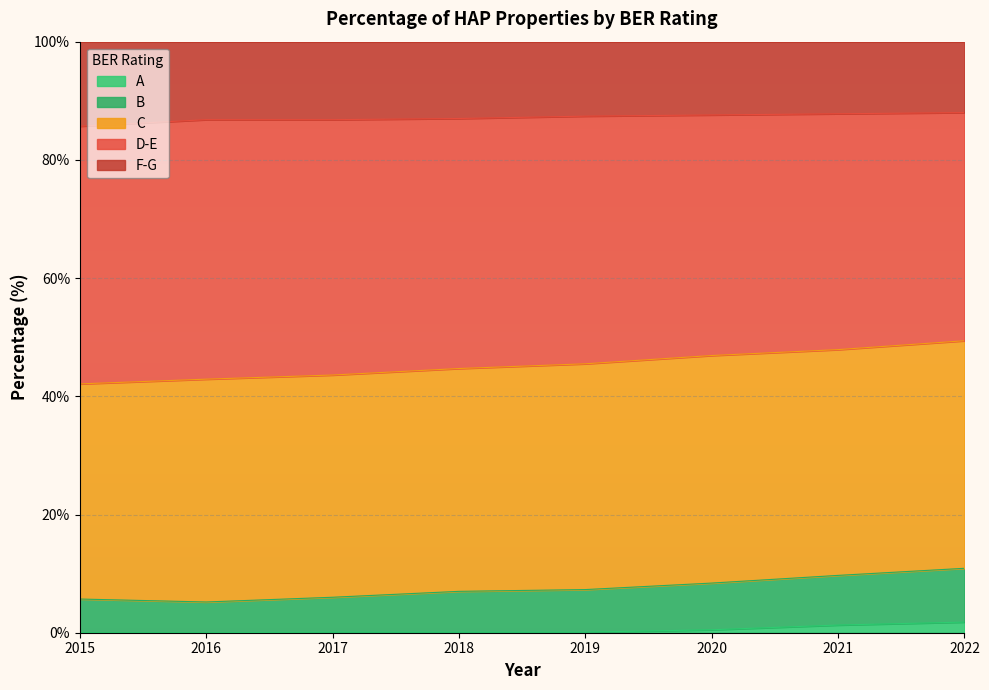

What is the sum of the A values at 2022 and 2017?

1.9